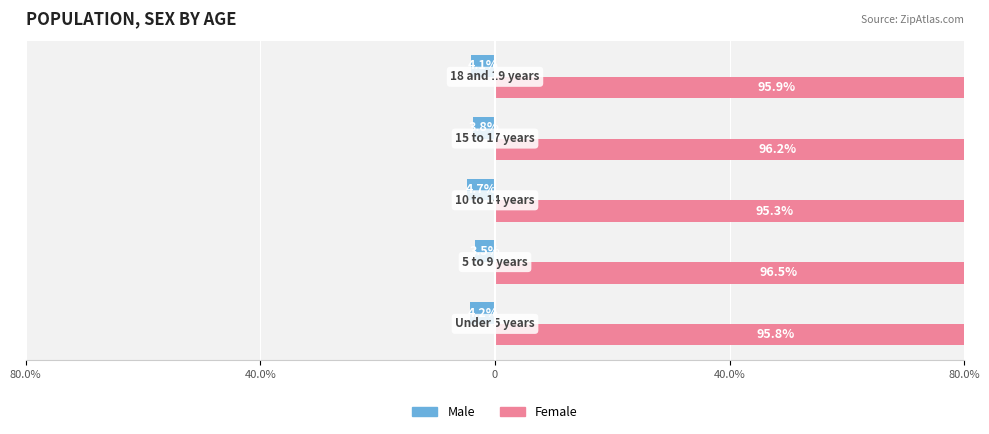

Between 80.0% and 40.0%, which series saw the biggest shift?

Female